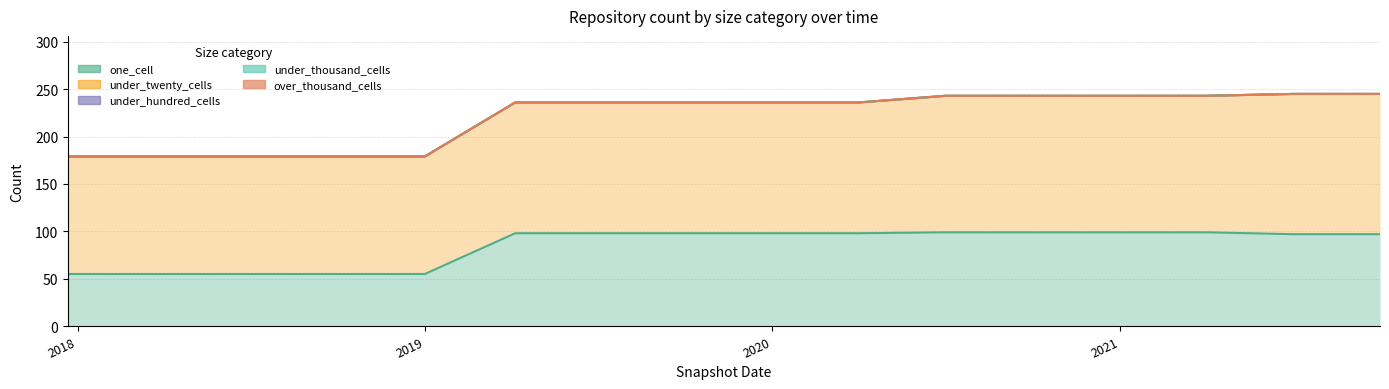

True or false: under_twenty_cells has more than 1 interior local peaks.

False